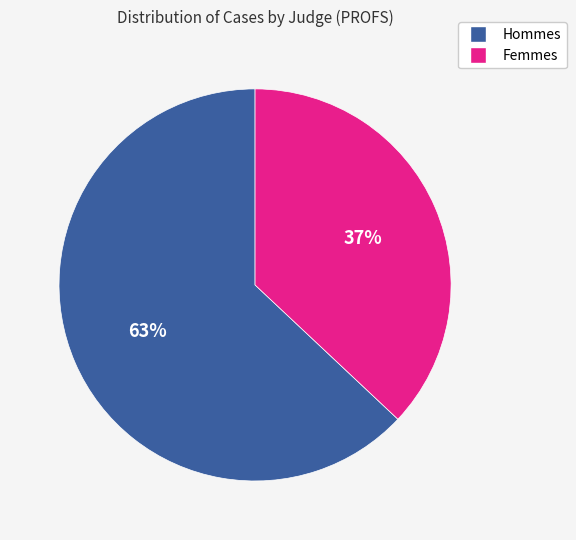

Does any single category account for the majority?

Yes